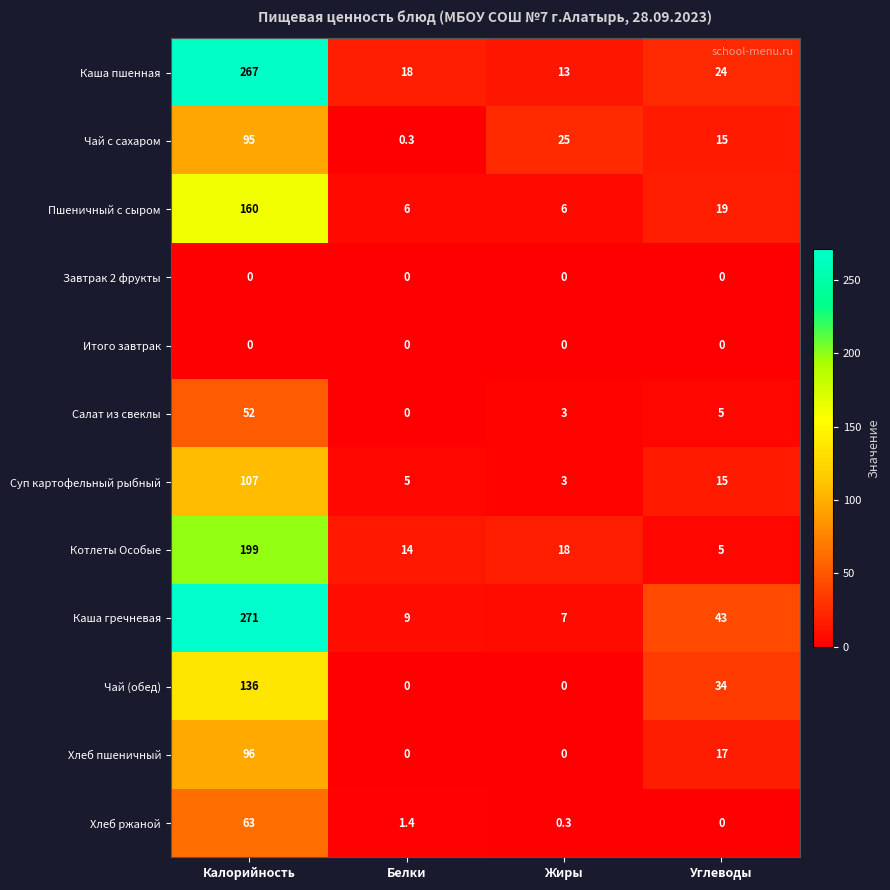

What is the total value across all series at Жиры?

75.3